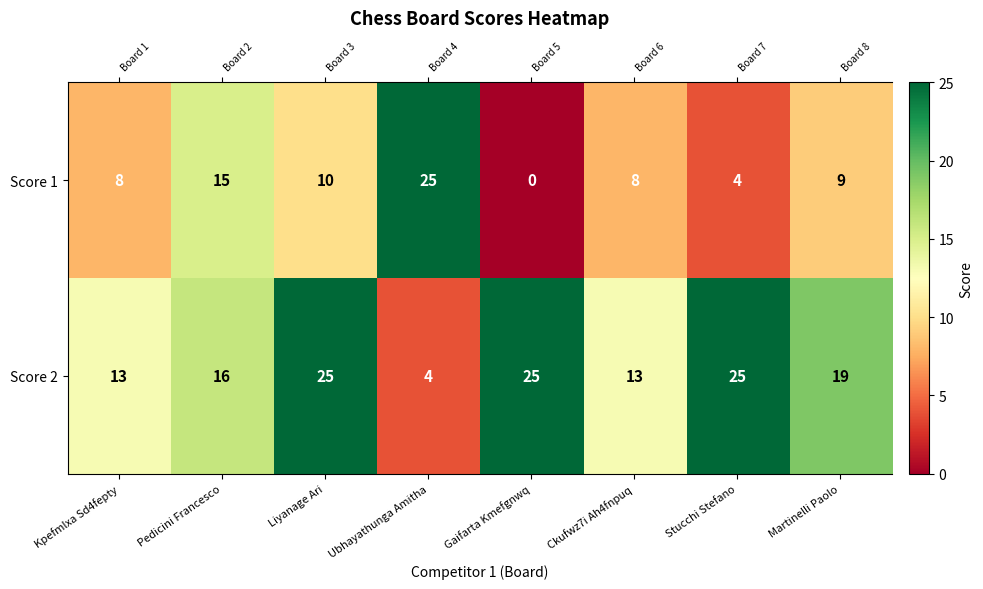

Count the number of categories in the chart.

8